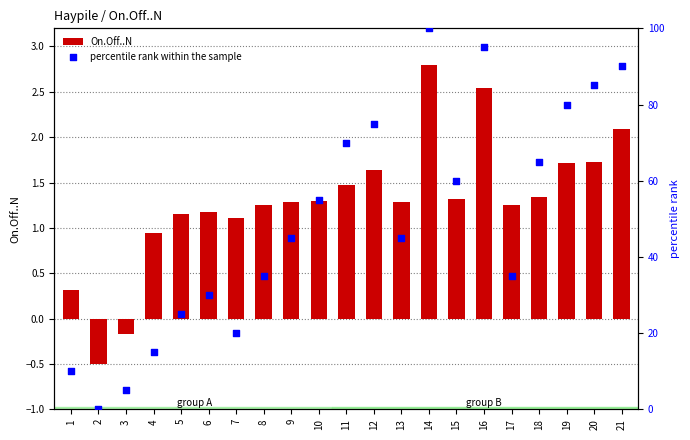

Which series has the largest Y range (max minus min)?

percentile rank within the sample